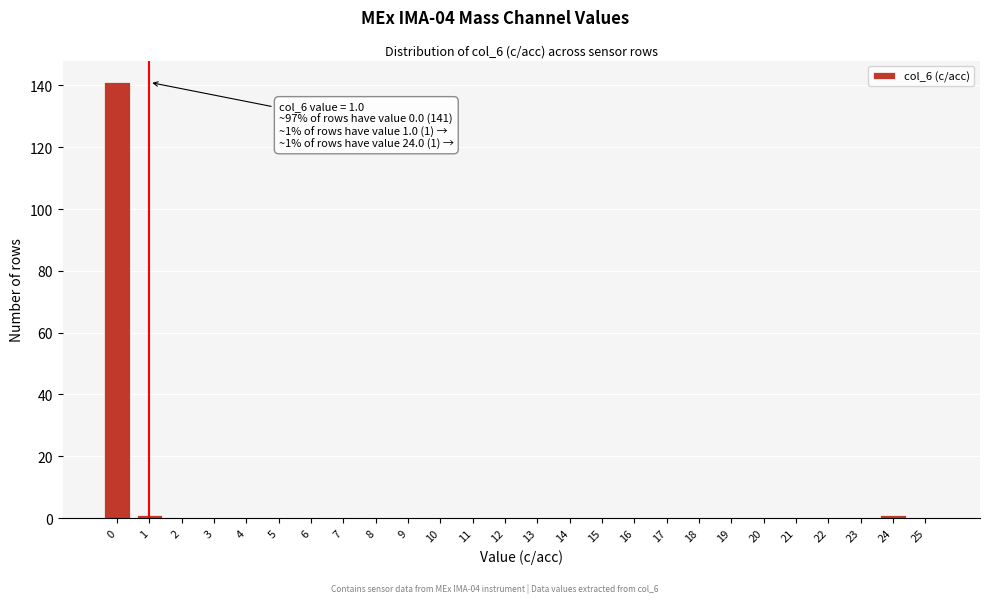

Reading right to left, what are all the values shown in this chart?

25=0	24=1	23=0	22=0	21=0	20=0	19=0	18=0	17=0	16=0	15=0	14=0	13=0	12=0	11=0	10=0	9=0	8=0	7=0	6=0	5=0	4=0	3=0	2=0	1=1	0=141